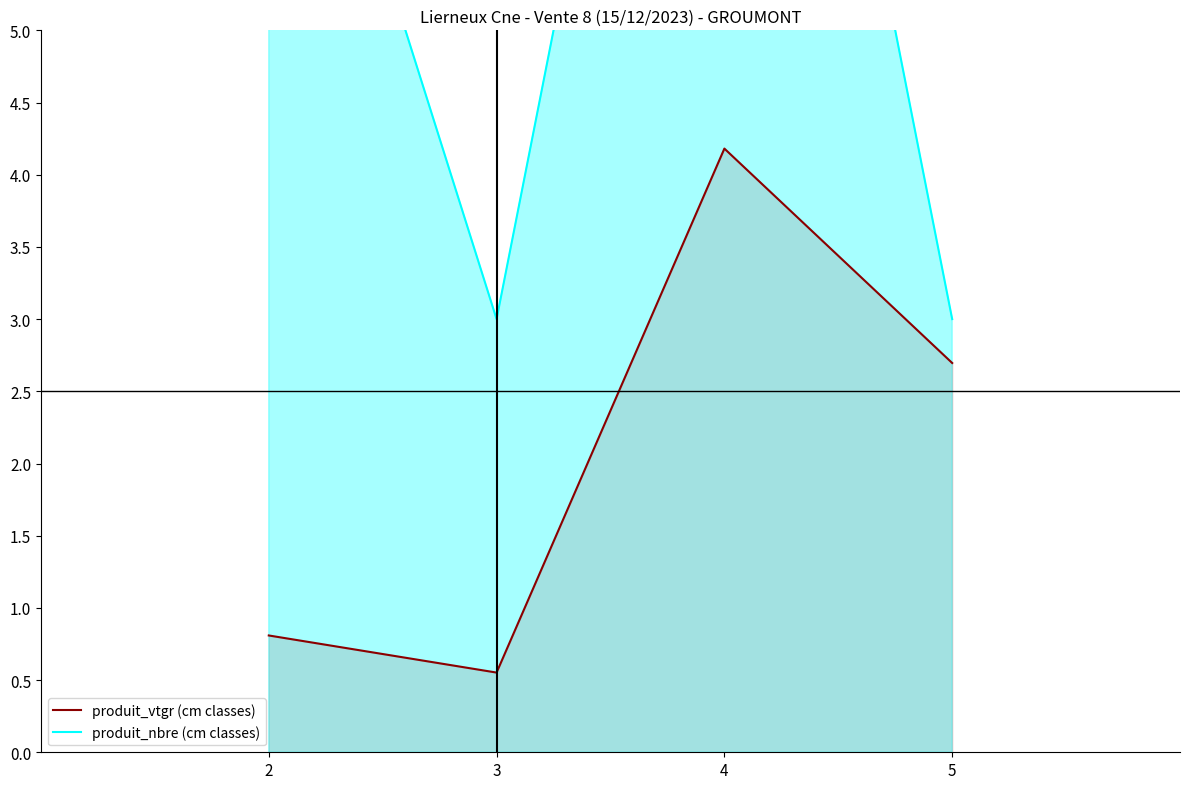

What is the average value of the produit_vtgr (cm classes) series?

2.1